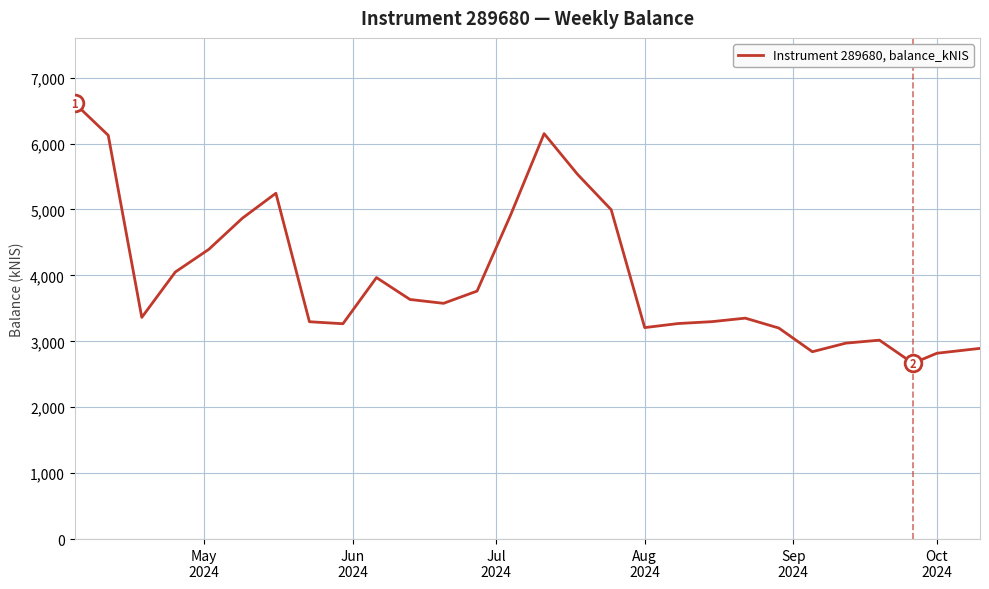

What is the smallest value displayed?

2667.3